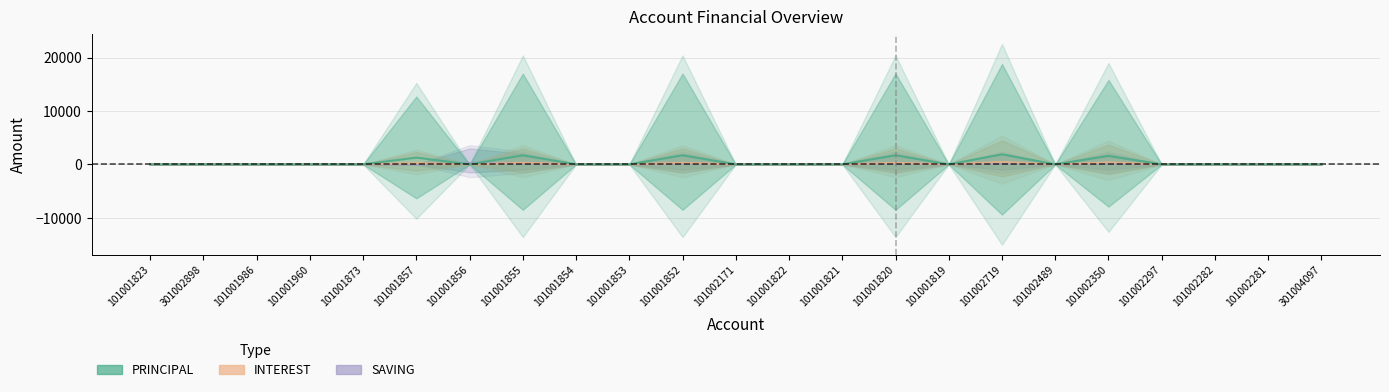

What is the sum of all SAVING values?

1300